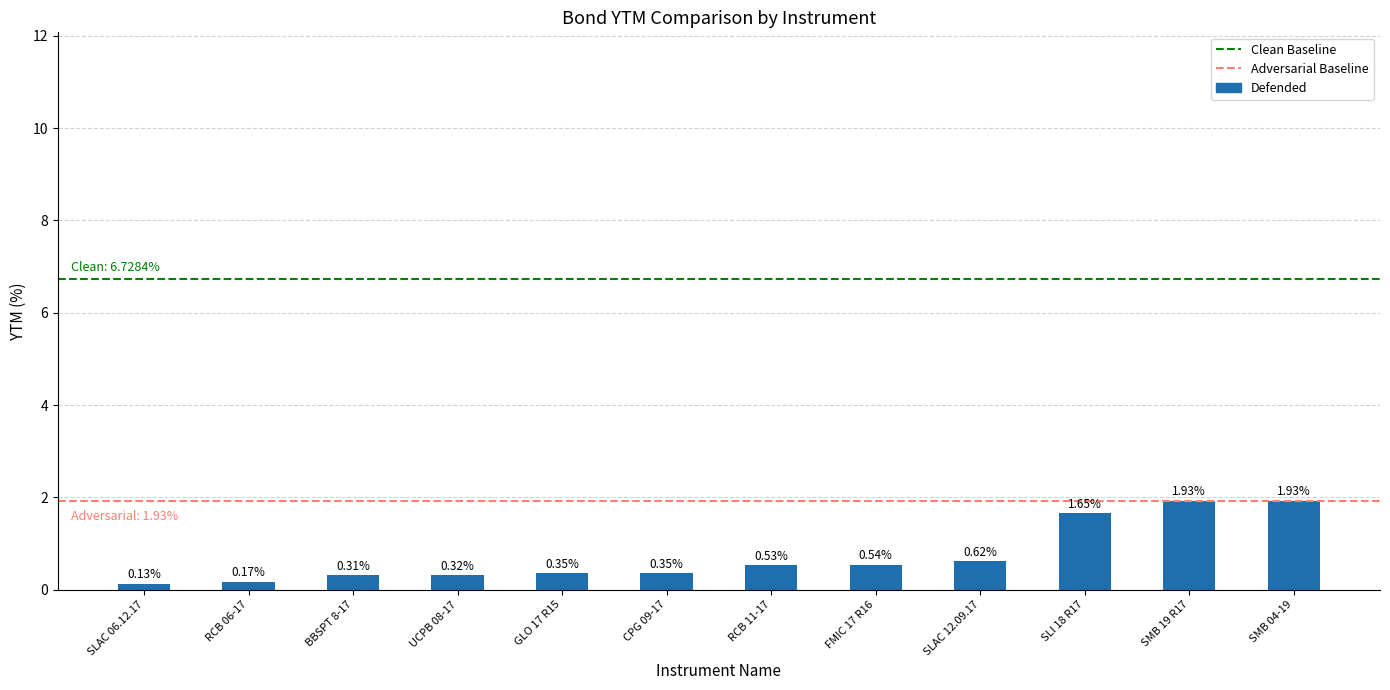

What position from the right is RCB 06-17?

11